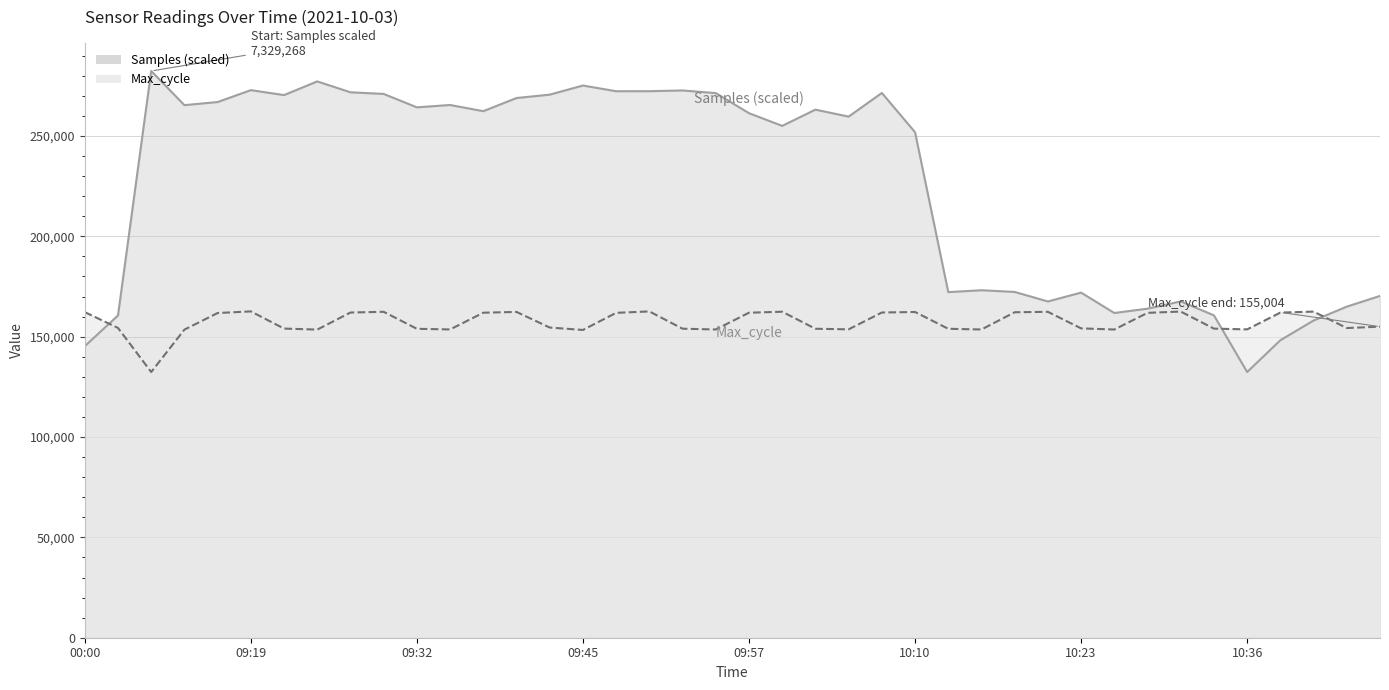

True or false: Samples has more than 1 points higher than both neighbors.

True